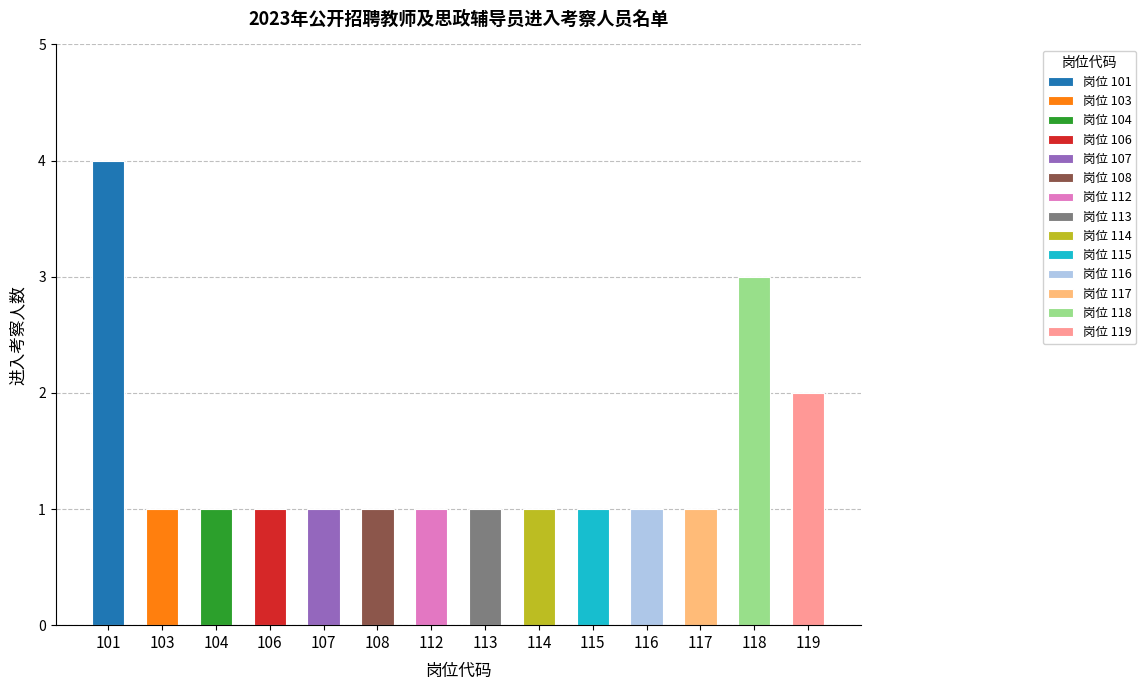

How many bars are there in total?

14